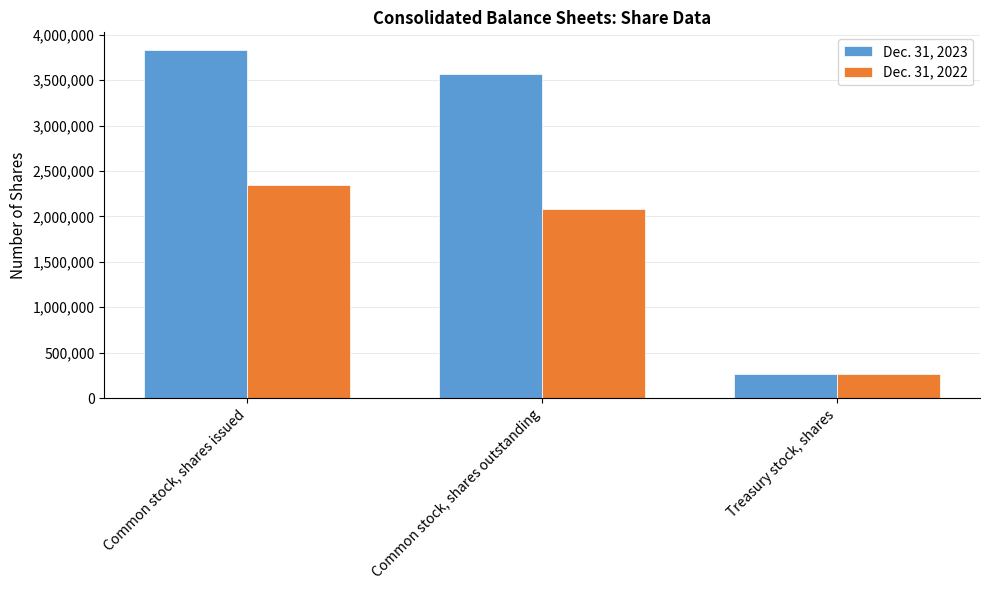

How many Dec. 31, 2022 values are between 264700 and 2343835?

3